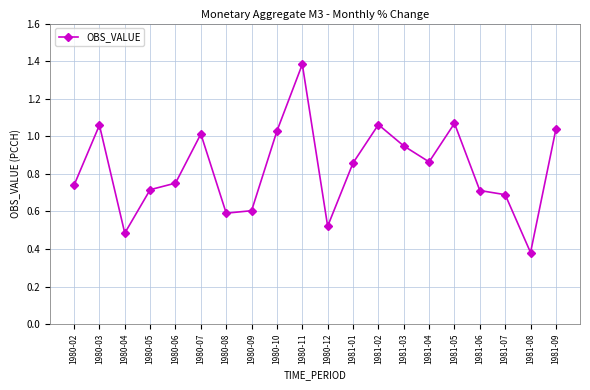

What is the sum of all values?

16.5